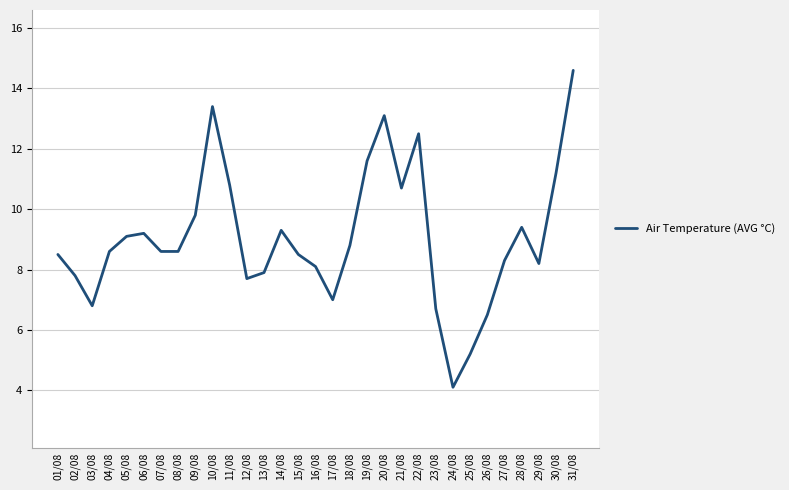

What is the difference between the maximum and second lowest values?

9.4